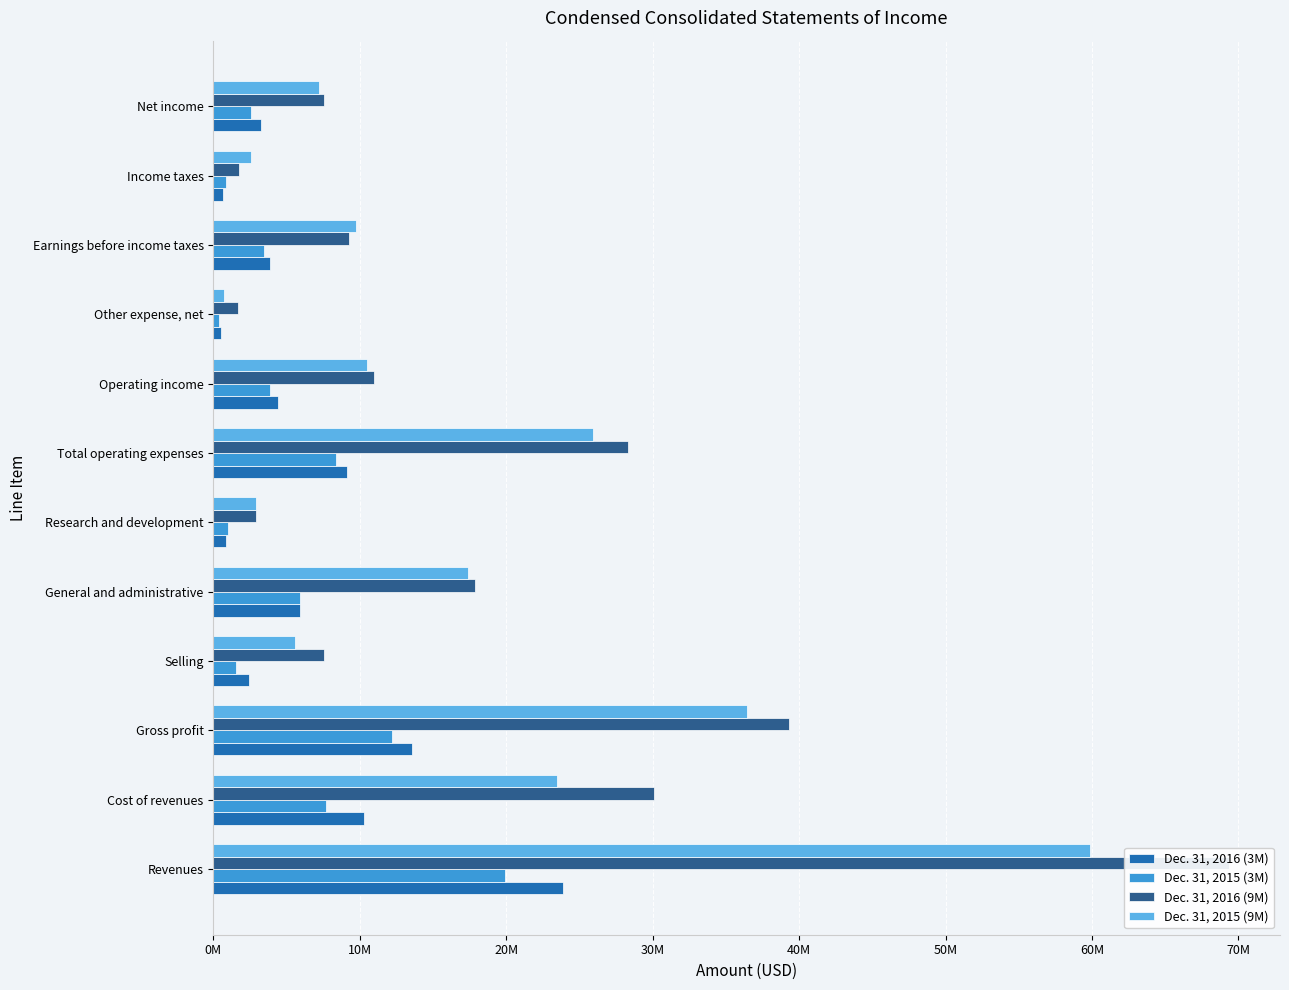

What is the value of the Dec. 31, 2016 (9M) bar at the 12th from the left?

7540000